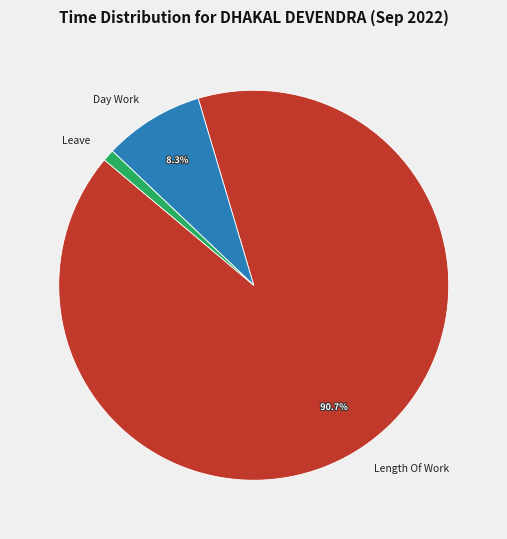

To the nearest percent, what is the combined percentage of Length Of Work and Day Work?

99%